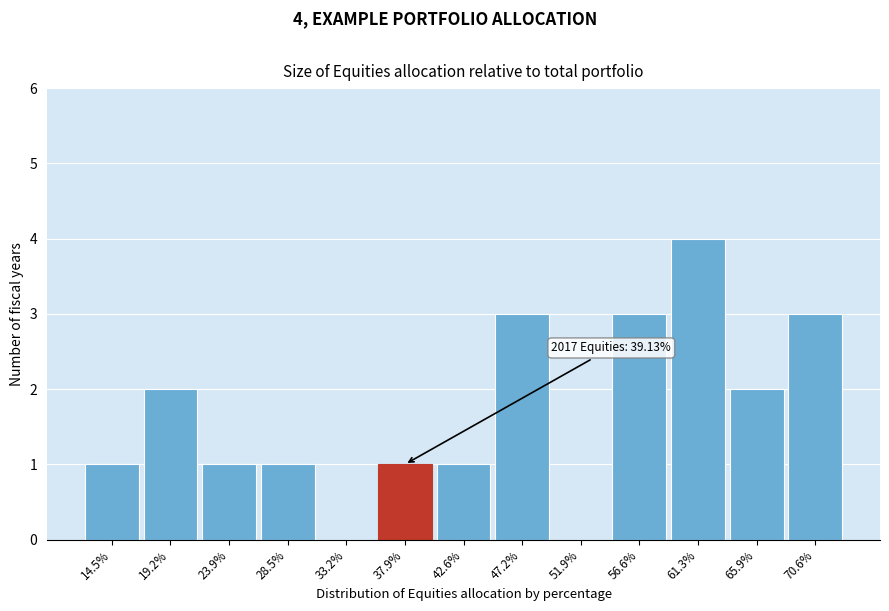

Reading left to right, extract all data points from this chart.

14.5%=1	19.2%=2	23.9%=1	28.5%=1	33.2%=0	37.9%=1	42.6%=1	47.2%=3	51.9%=0	56.6%=3	61.3%=4	65.9%=2	70.6%=3